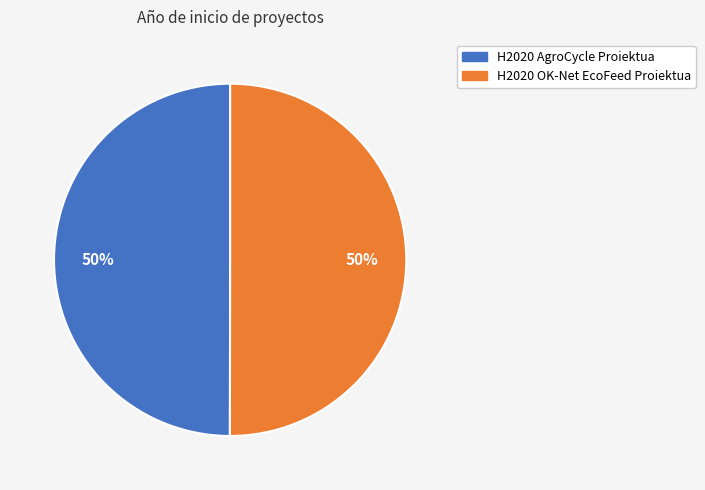

True or false: H2020 OK-Net EcoFeed Proiektua accounts for 45% of the total.

False